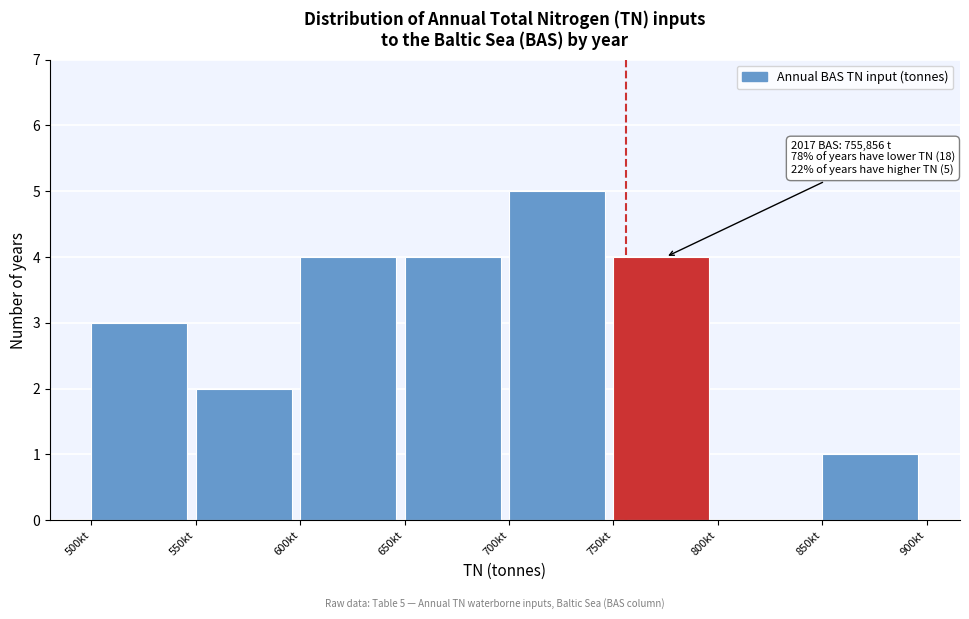

Reading right to left, what are all the values shown in this chart?

850kt=1	800kt=0	750kt=4	700kt=5	650kt=4	600kt=4	550kt=2	500kt=3